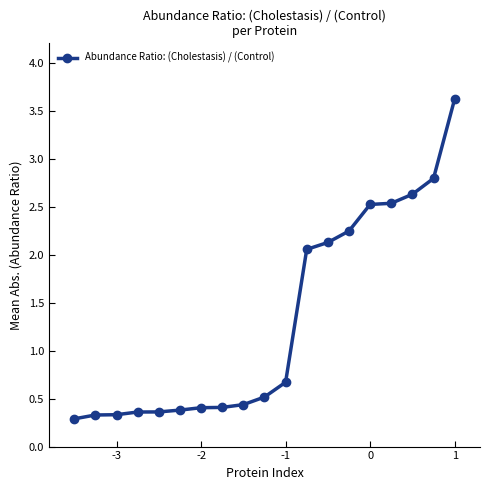

What is the difference between the maximum and minimum values?

3.3